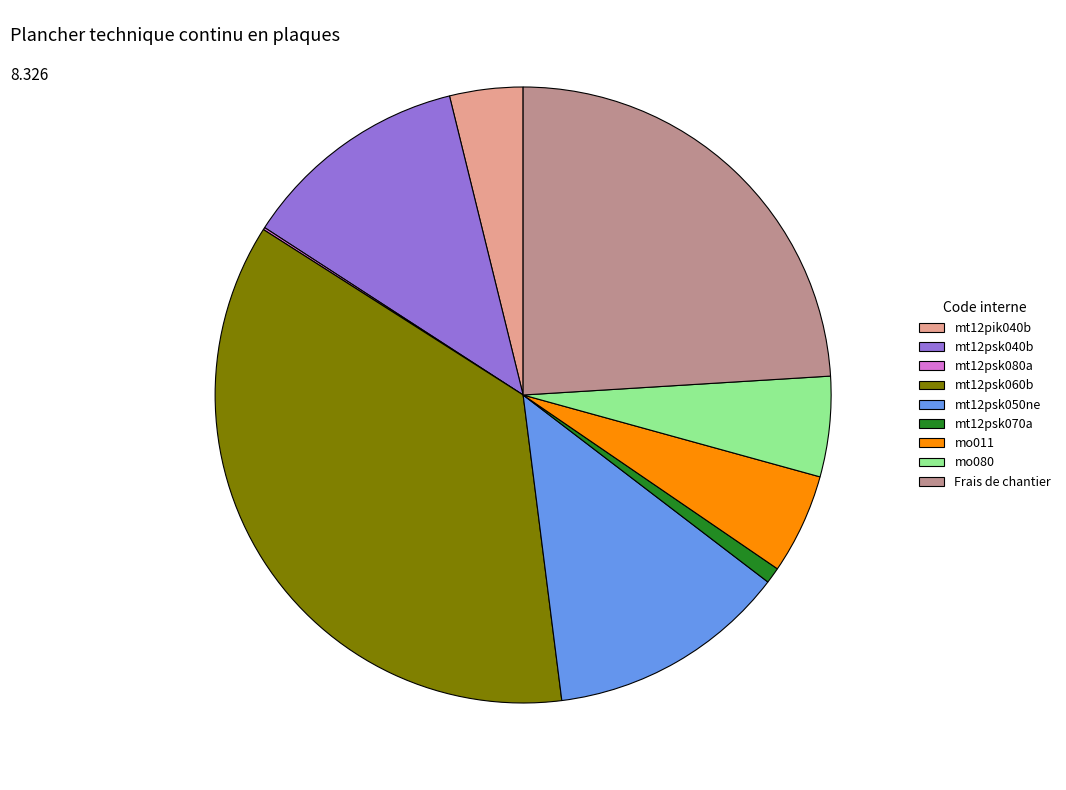

What is the largest slice in the pie chart?

mt12psk060b